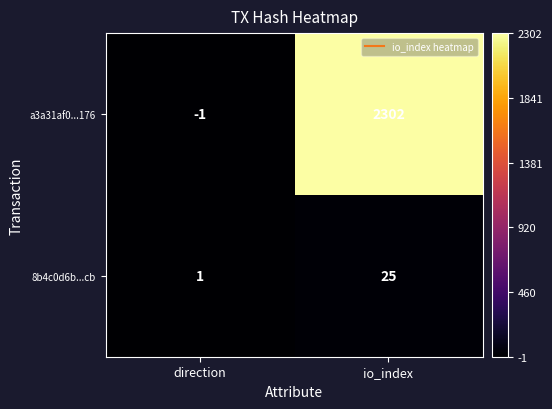

What is the total value across all series at io_index?

2327